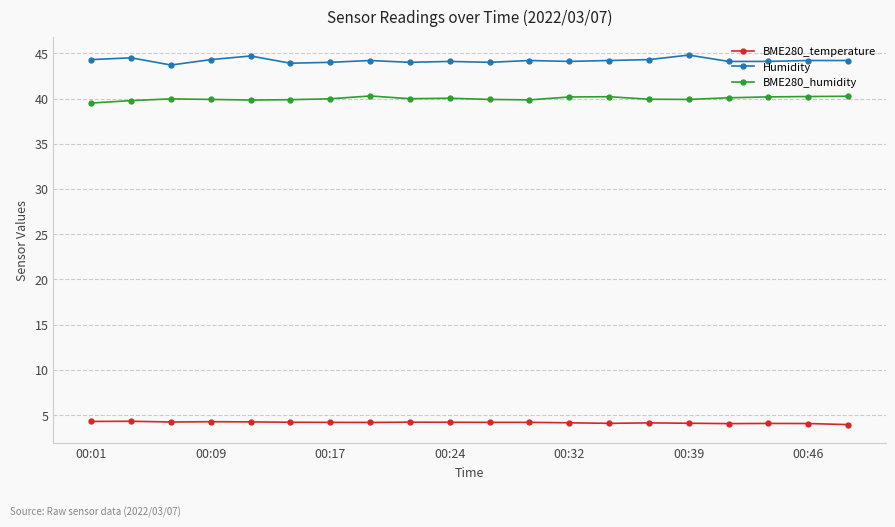

What is the maximum value for BME280_temperature?

4.3